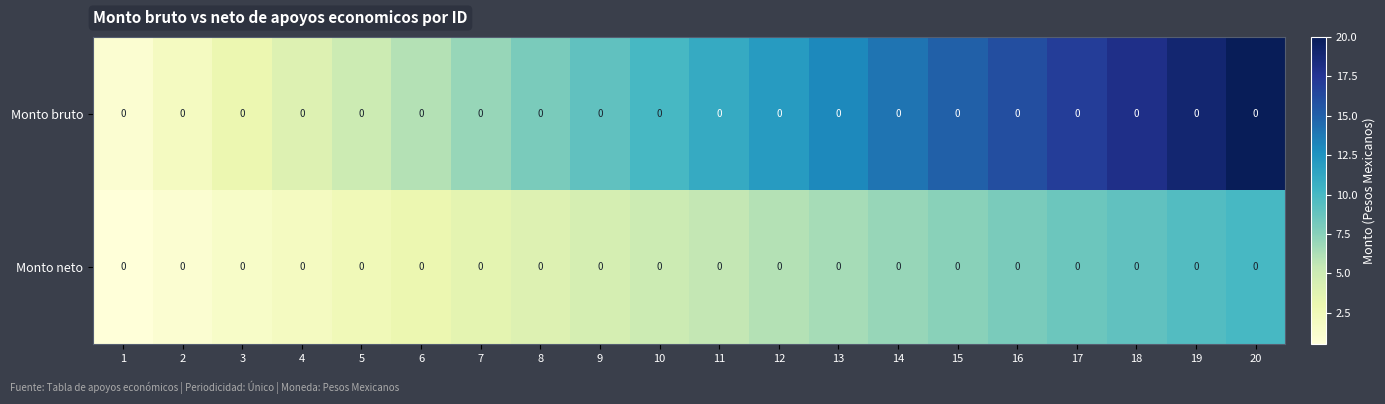

Which series has the largest range (max minus min)?

Monto bruto